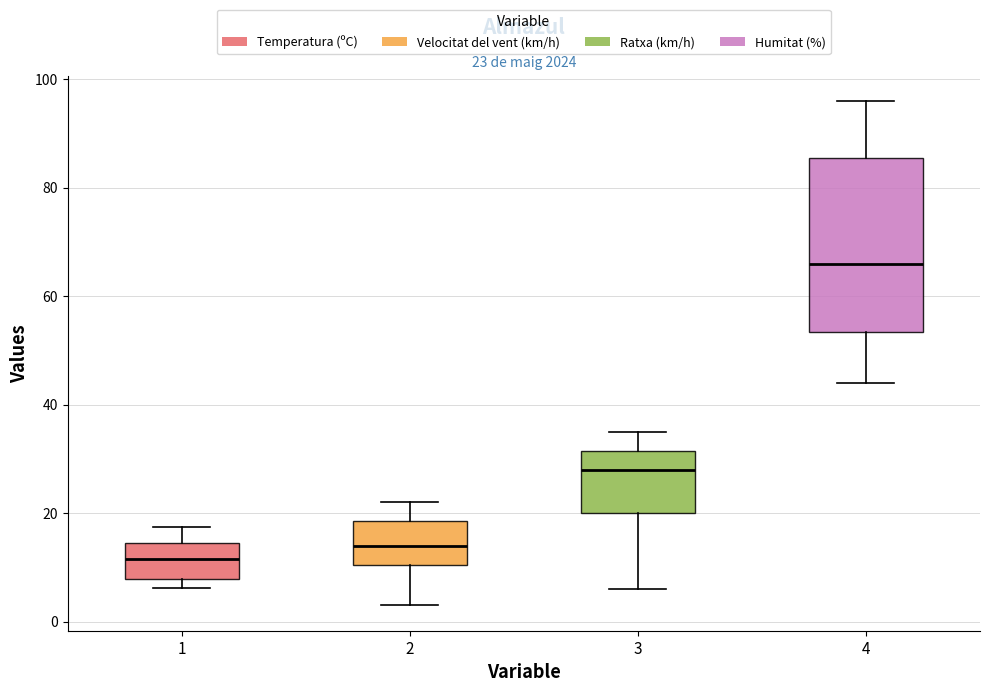

Which box is the tallest, from its lower edge to its upper edge?

4